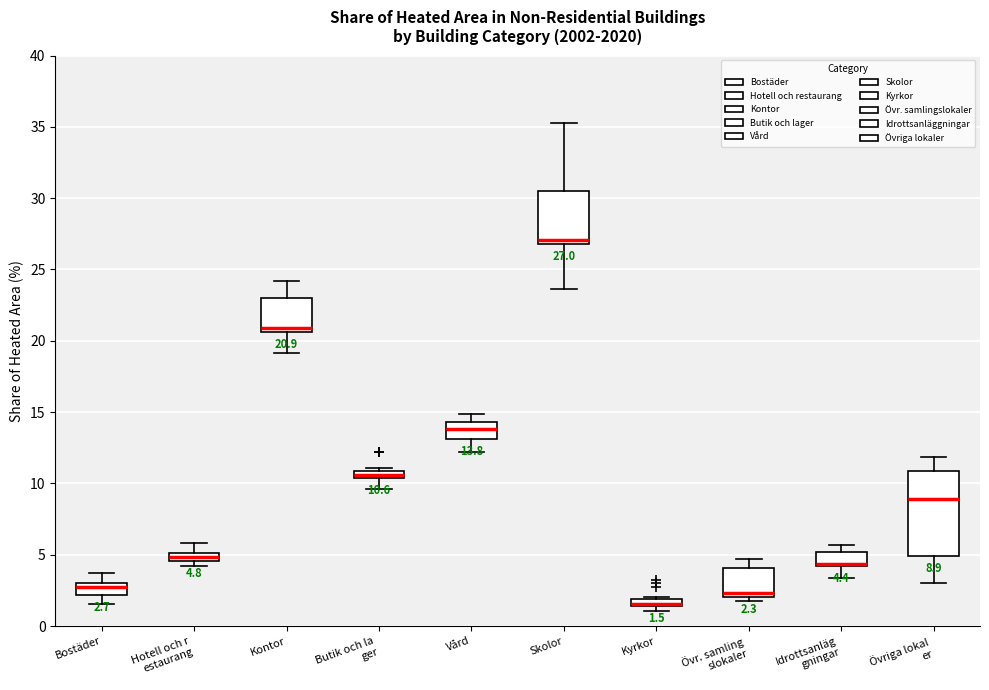

Comparing the boxes themselves (not the whiskers), which one is the tallest?

Övriga lokal er